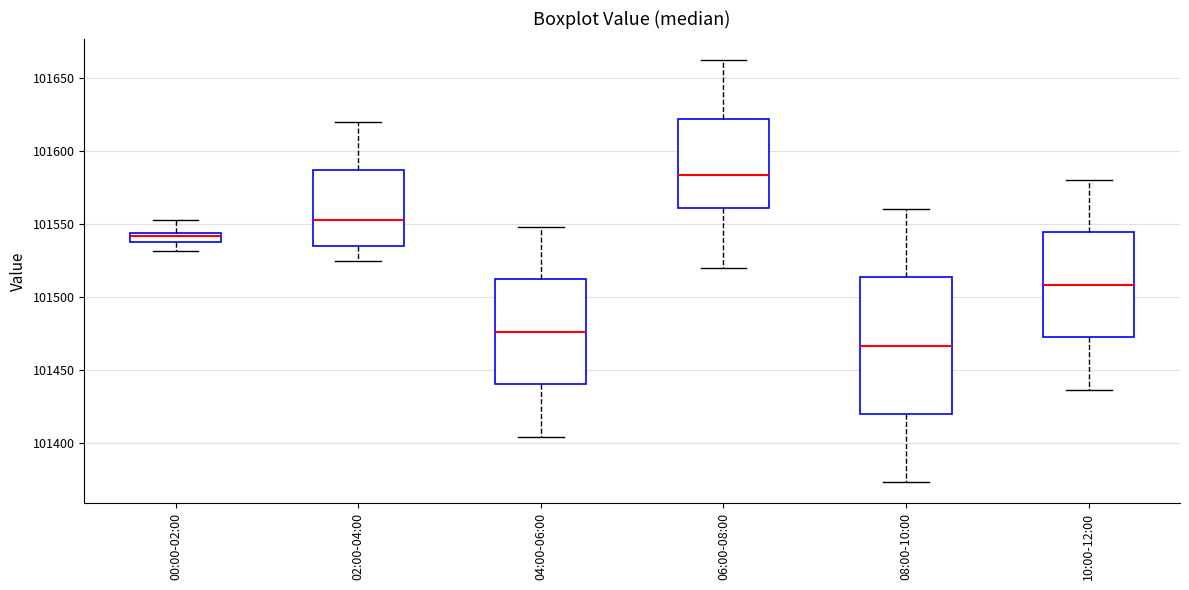

Which box's median line is the lowest?

08:00-10:00